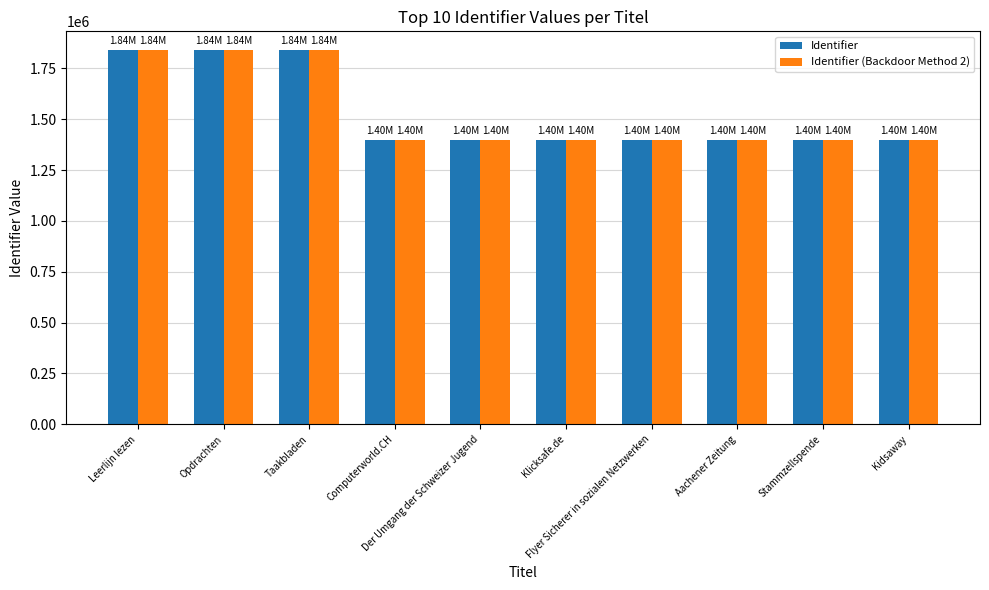

What is the greatest value displayed?

1839994